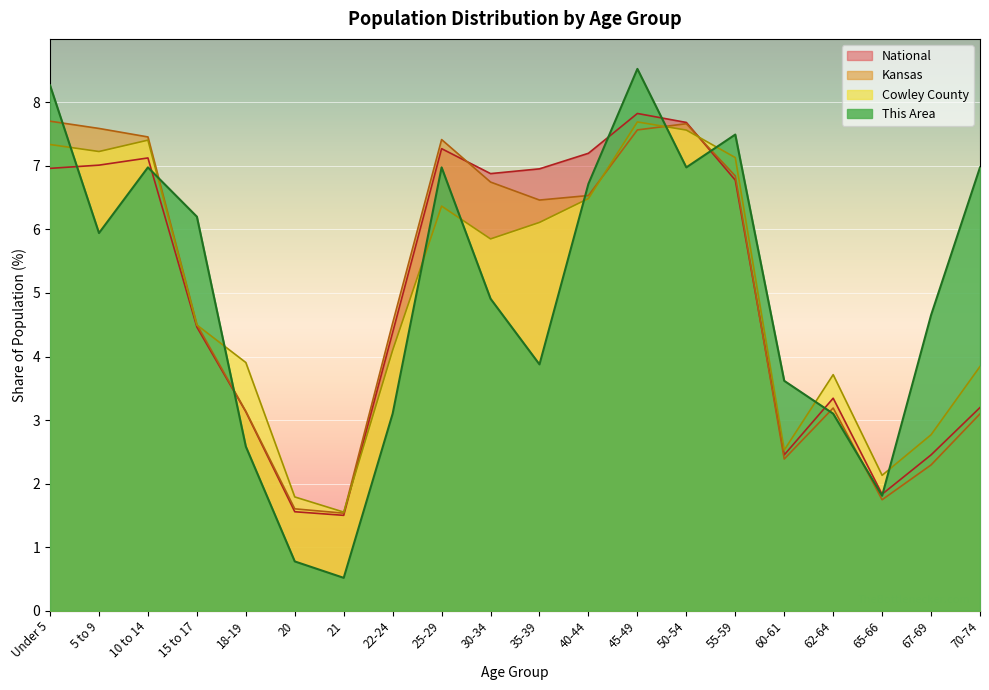

How many interior local valleys does the Kansas series have?

4